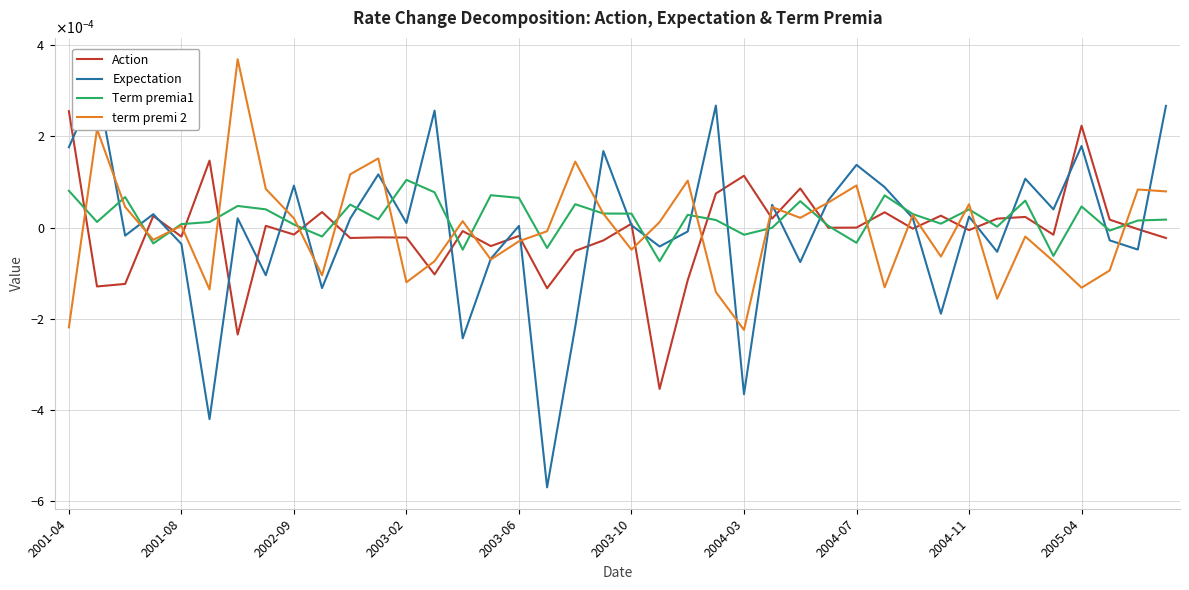

How many intersections are there between Term premia1 and Expectation?

22